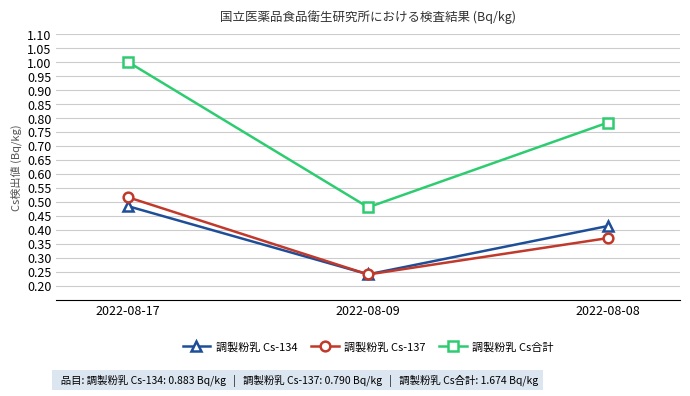

The value of 調製粉乳 Cs合計 at 2022-08-17 is 1.7. True or false?

False